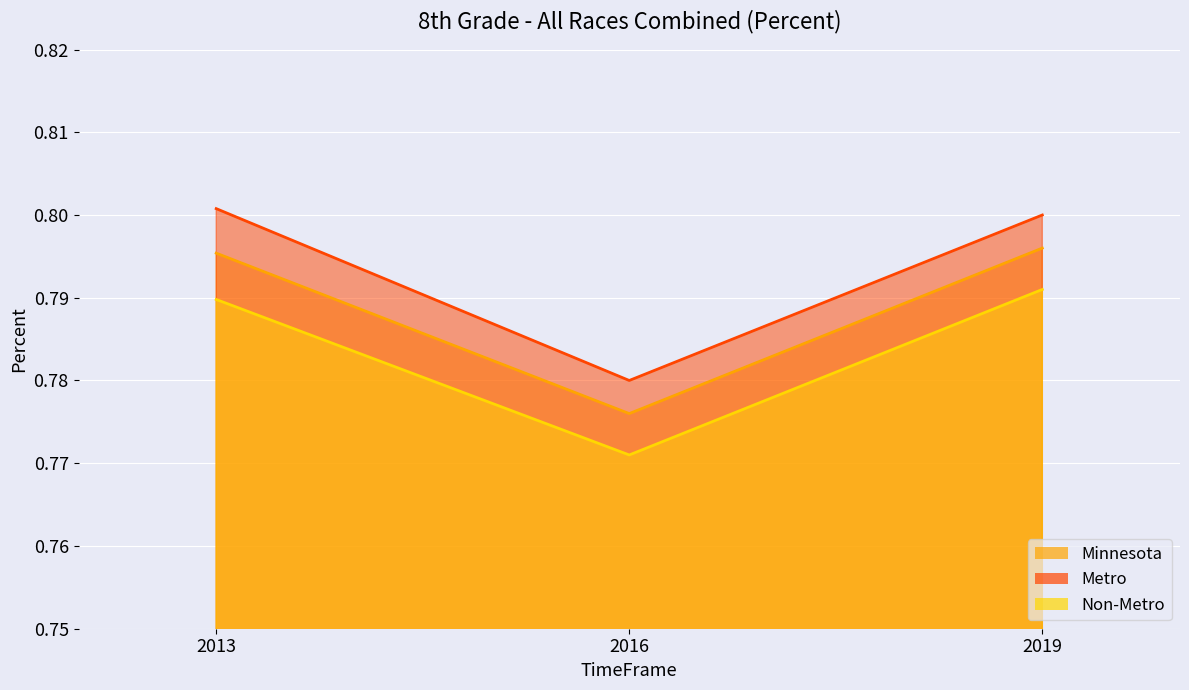

Which series has the largest range (max minus min)?

Metro